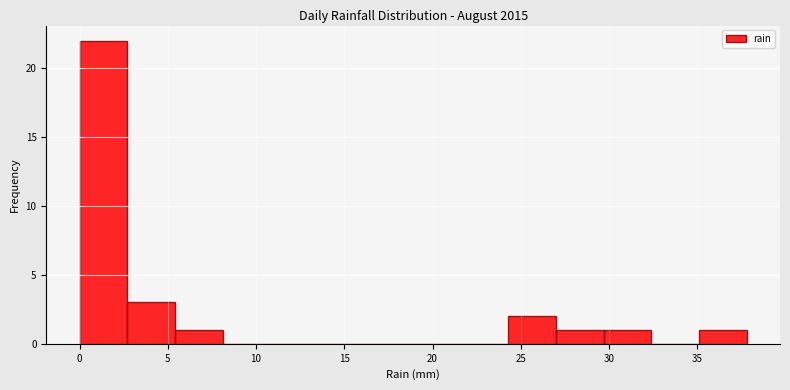

Reading left to right, transcribe this chart: for each bar, give the range it covers on the x-axis and its height. Neither the bar edges nor the heights are printed on the chart, so give them approximately, as read against the axes.

0.0 to 2.7: 22
2.7 to 5.4: 3
5.4 to 8.1: 1
8.1 to 10.8: 0
10.8 to 13.5: 0
13.5 to 16.2: 0
16.2 to 18.9: 0
18.9 to 21.6: 0
21.6 to 24.3: 0
24.3 to 27.0: 2
27.0 to 29.7: 1
29.7 to 32.4: 1
32.4 to 35.1: 0
35.1 to 37.8: 1